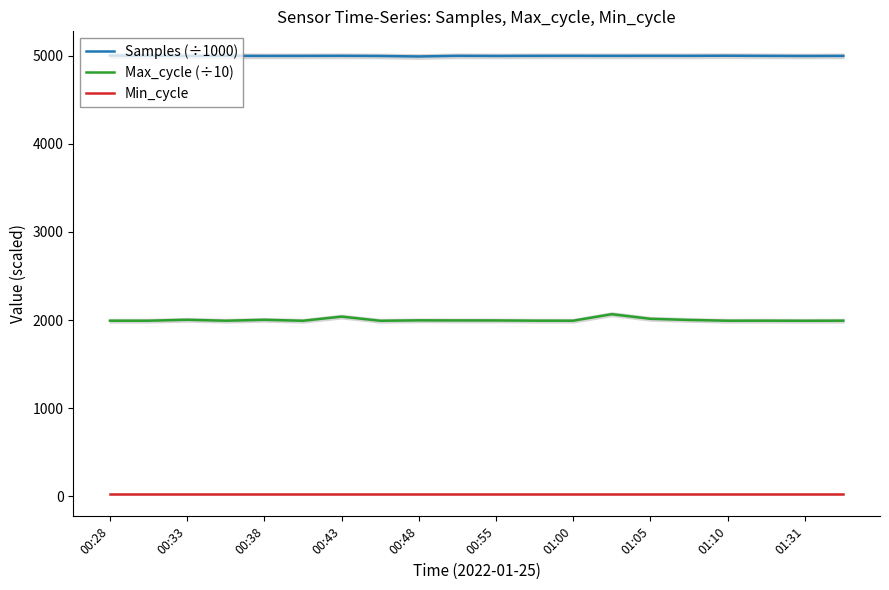

True or false: Min_cycle and Samples (÷1000) intersect in this chart.

False